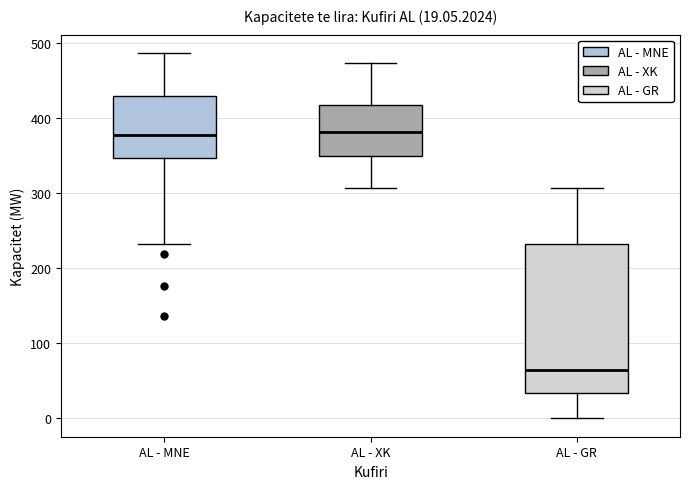

Comparing the boxes themselves (not the whiskers), which one is the tallest?

AL - GR